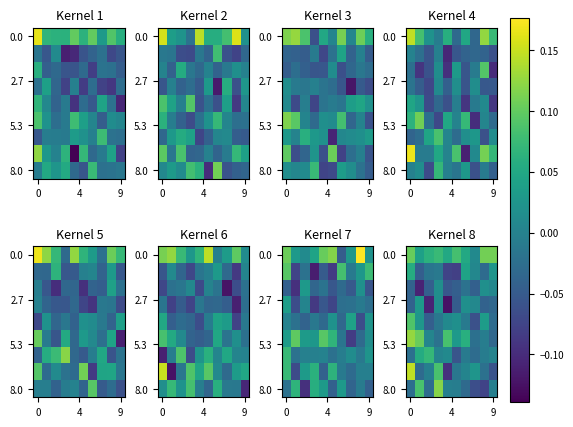

What is the minimum value shown in the chart?

-0.1